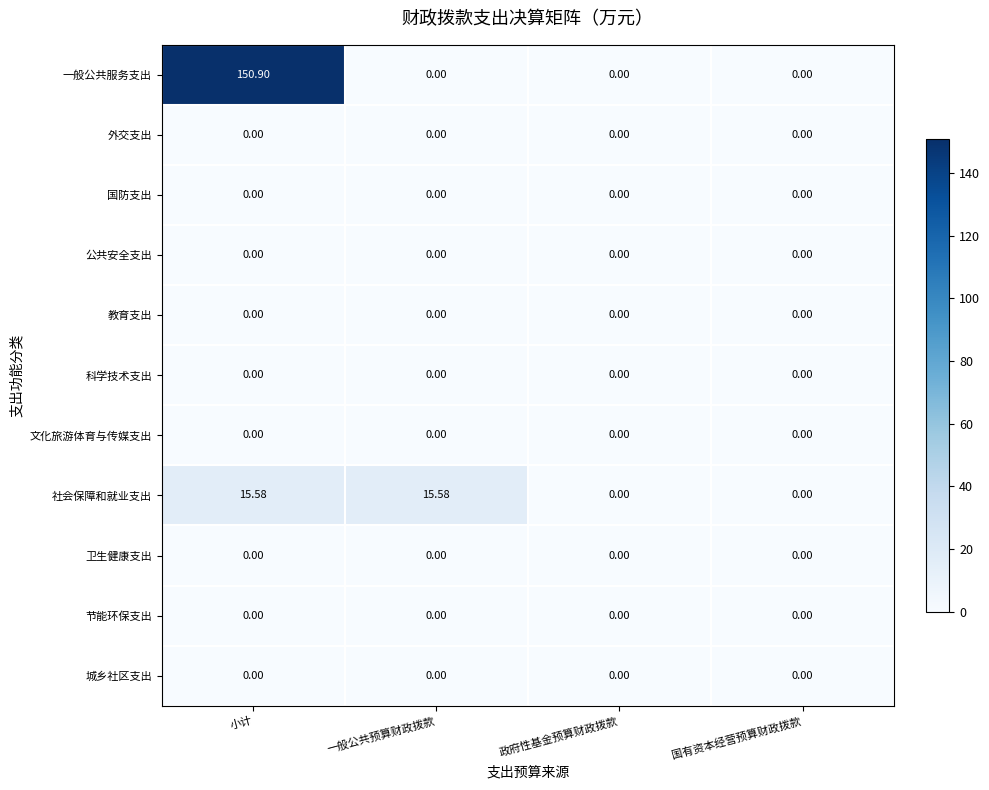

At which label does 社会保障和就业支出 first exceed 15?

小计